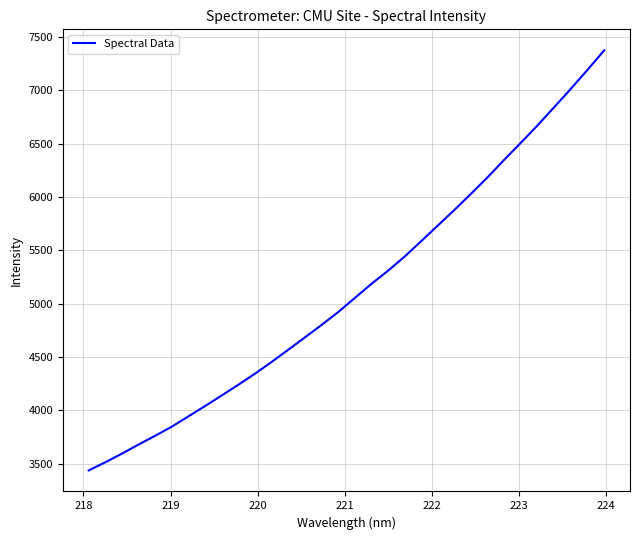

What is the maximum value shown in the chart?

7376.4